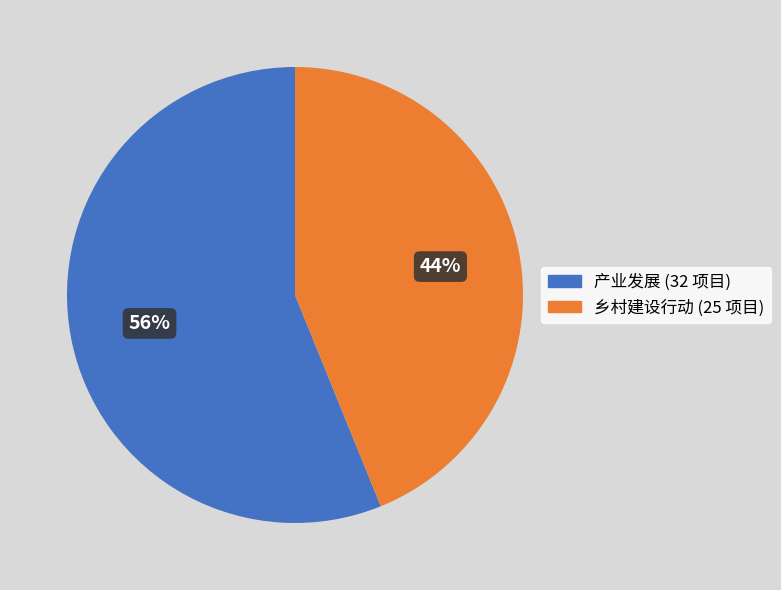

To the nearest percent, what is the difference between the largest and smallest slice percentages?

12%